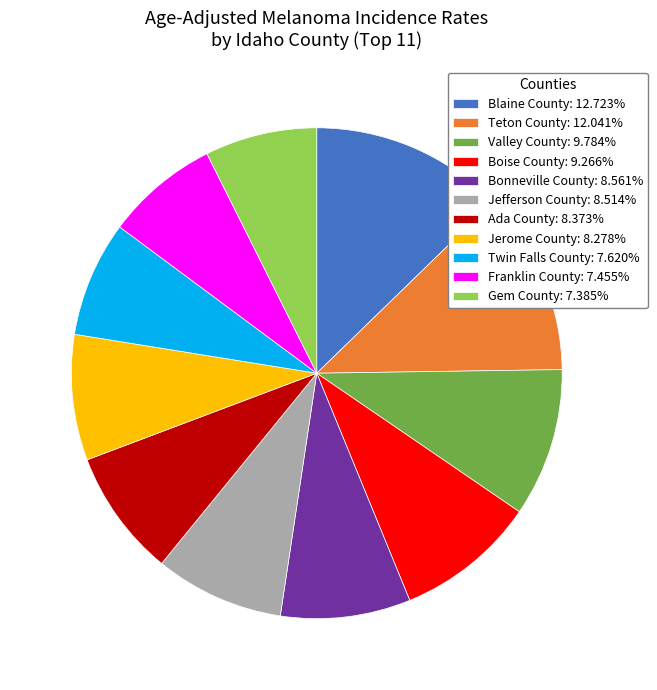

Do Bonneville County: 8.561% and Jerome County: 8.278% together represent more than half of the pie?

No